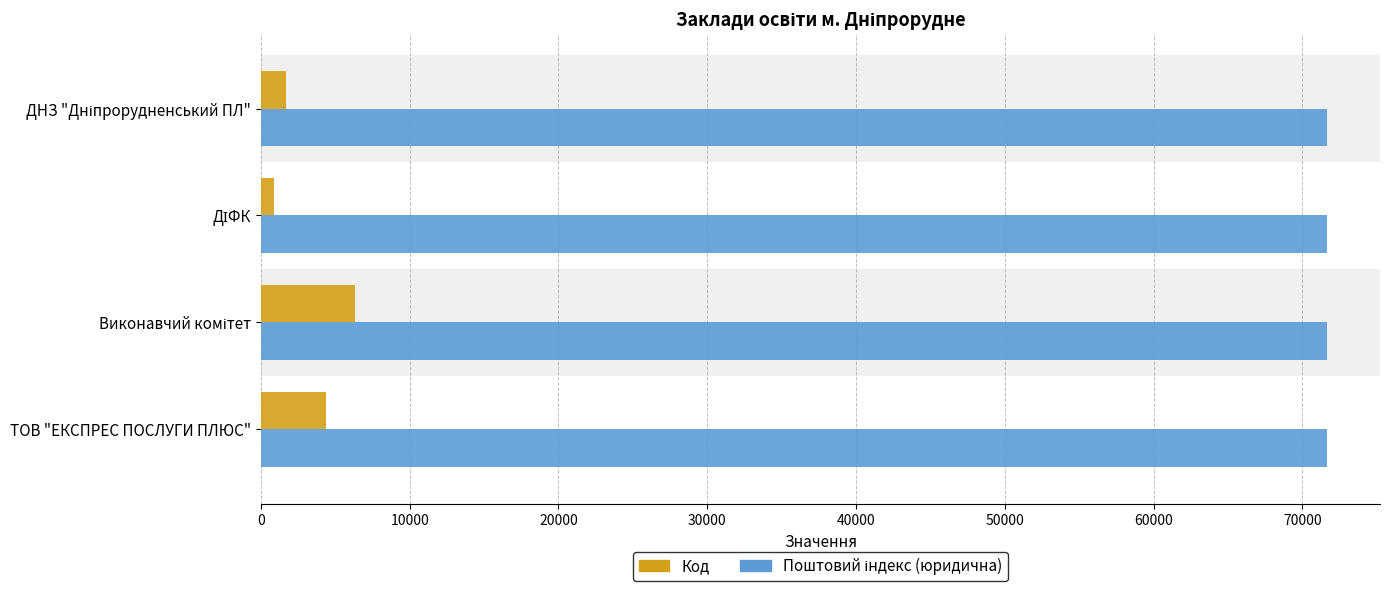

What is the spread (max minus min) of values at ТОВ "ЕКСПРЕС ПОСЛУГИ ПЛЮС"?

67236